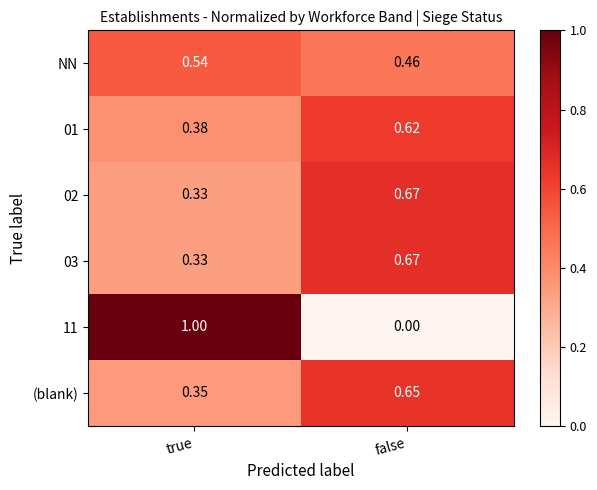

At which label is 03 closest to 0?

true